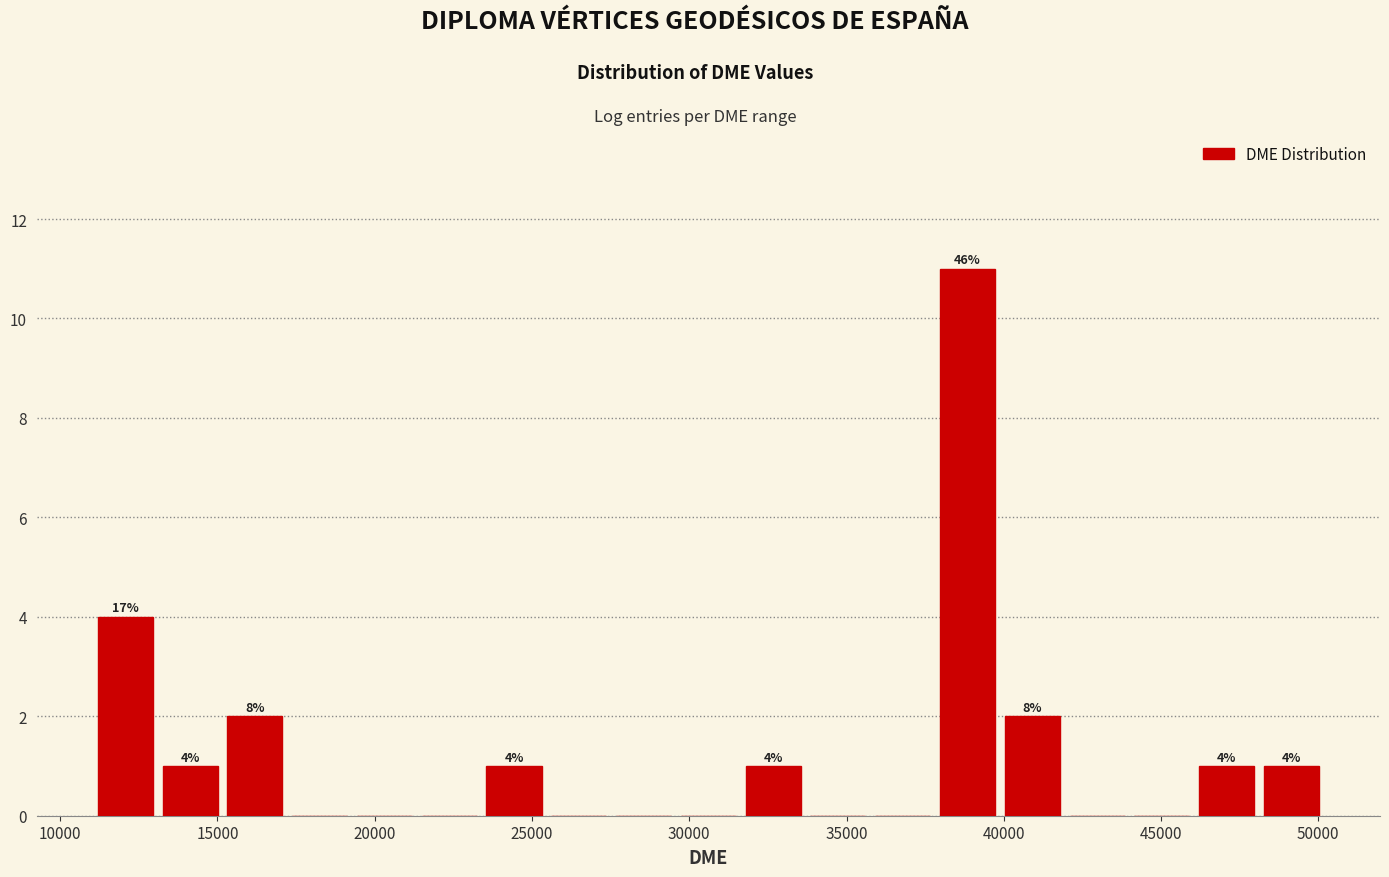

Which range on the x-axis has the tallest bar?

38000 to 40000